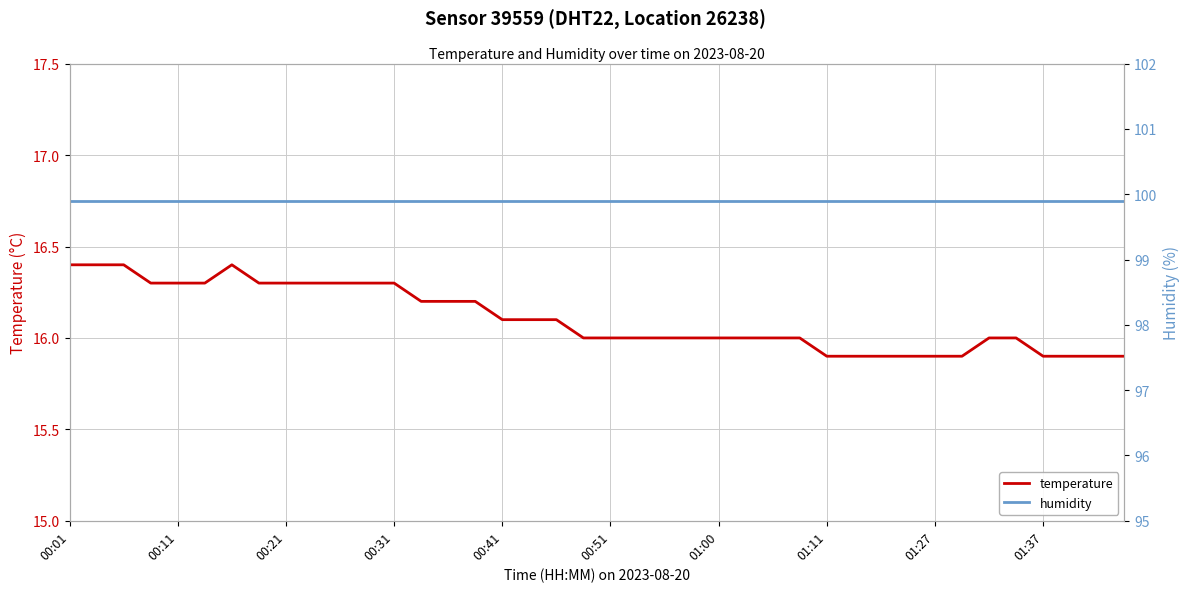

True or false: humidity has more than 2 interior local peaks.

False